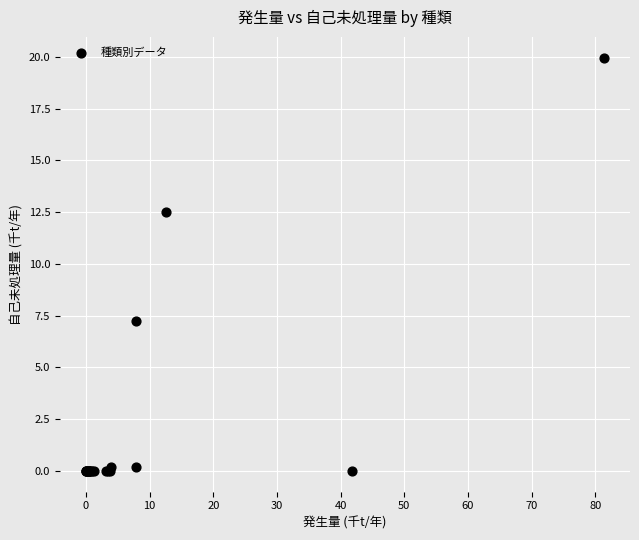

What Y value in the scatter plot is closest to 9?

7.3